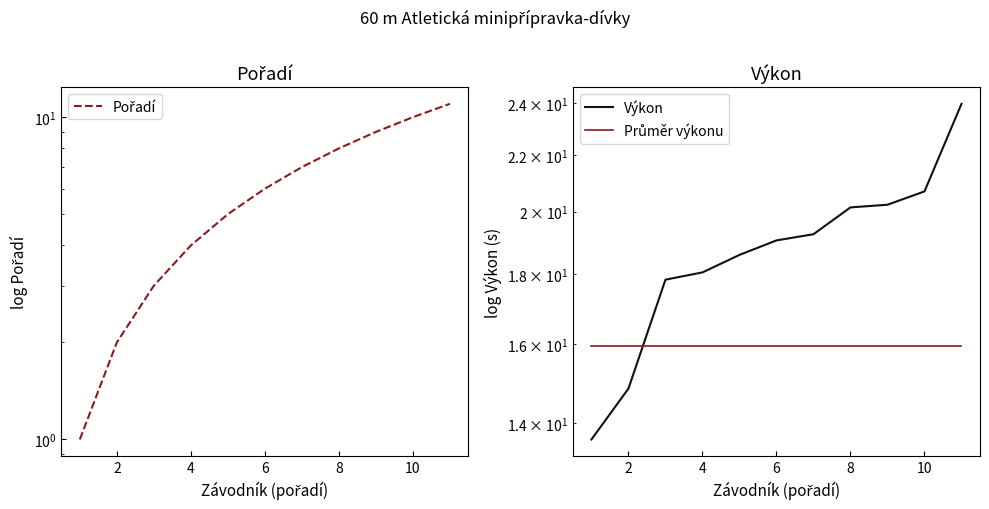

Reading right to left, extract all data points from this chart.

Pořadí: 11.0	10.0	9.0	8.0	7.0	6.0	5.0	4.0	3.0	2.0	1.0
Výkon: 24.0	20.7	20.2	20.1	19.2	19.1	18.6	18.1	17.8	14.8	13.6
Průměr výkonu: 15.9	15.9	15.9	15.9	15.9	15.9	15.9	15.9	15.9	15.9	15.9